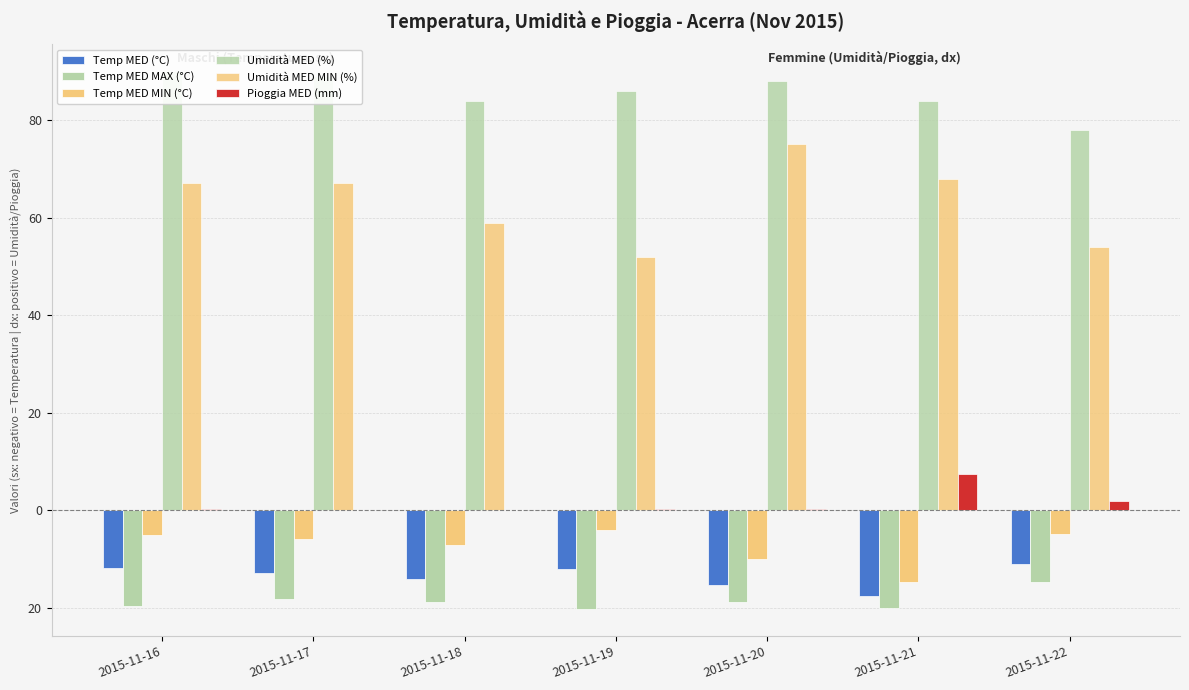

The value of Temp MED (°C) at 2015-11-17 is -16.9. True or false?

False